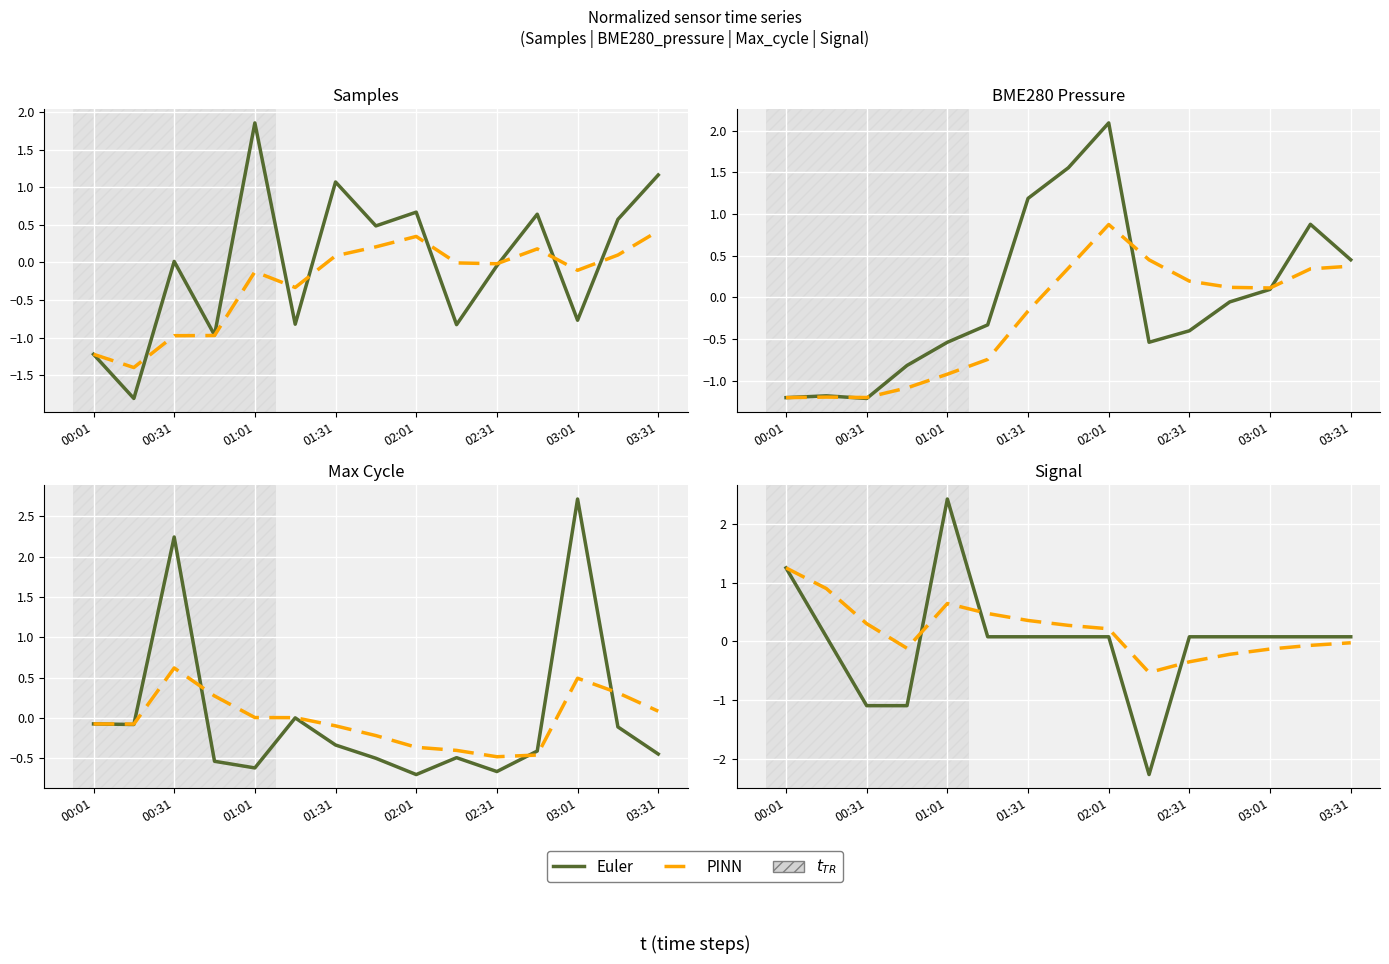

How many interior local peaks does the PINN series have?

1